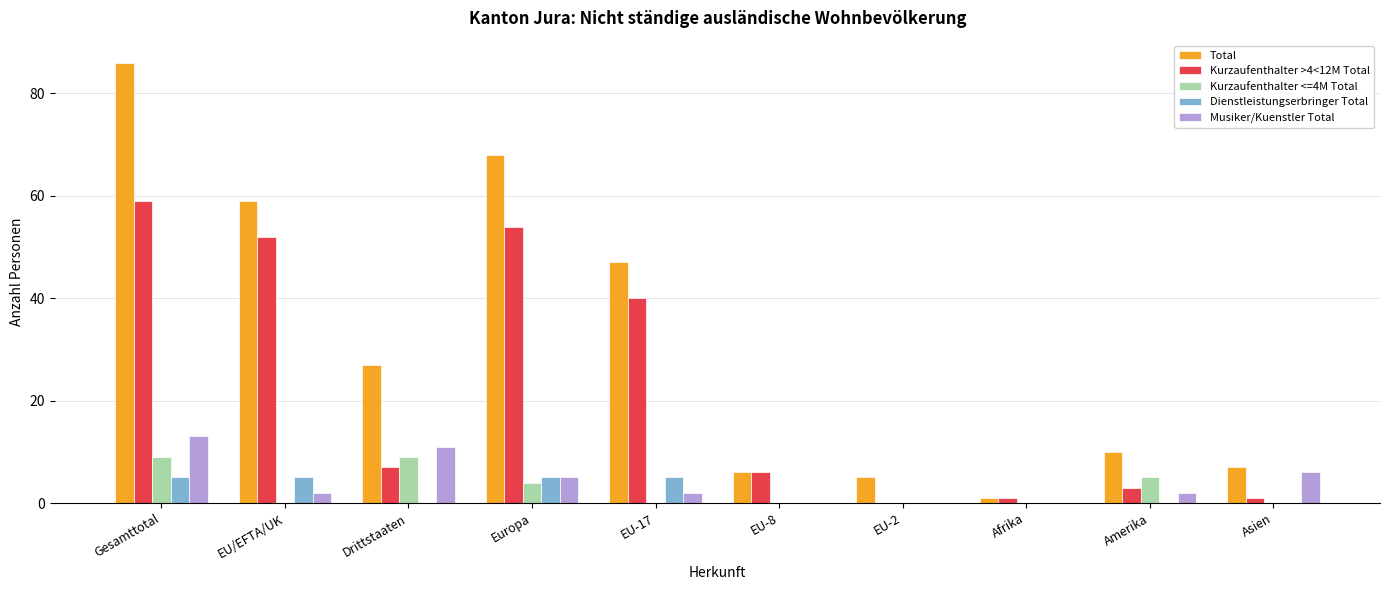

What is the sum of all Total values?

316